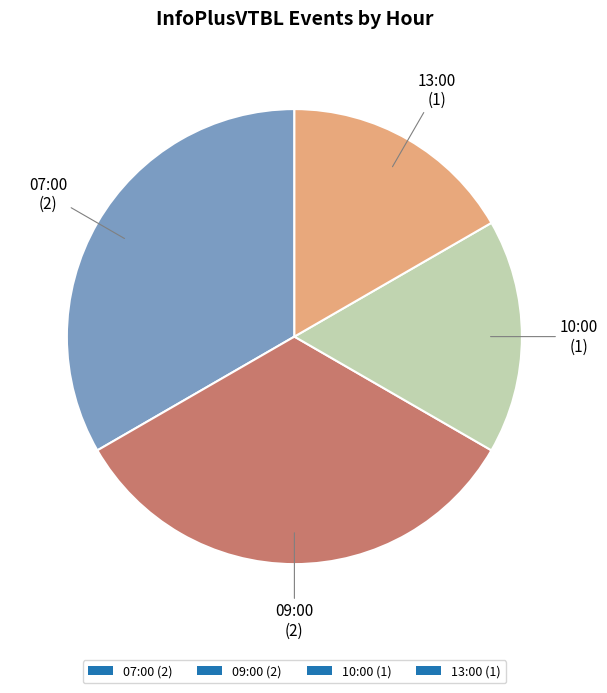

Does any single category account for the majority?

No